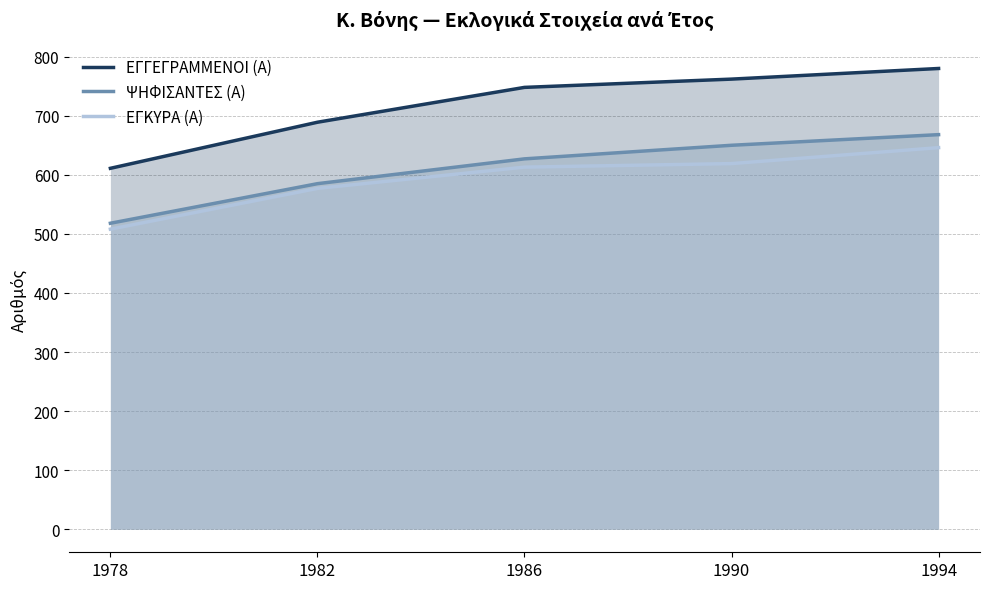

True or false: ΕΓΚΥΡΑ (Α) and ΨΗΦΙΣΑΝΤΕΣ (Α) intersect in this chart.

False